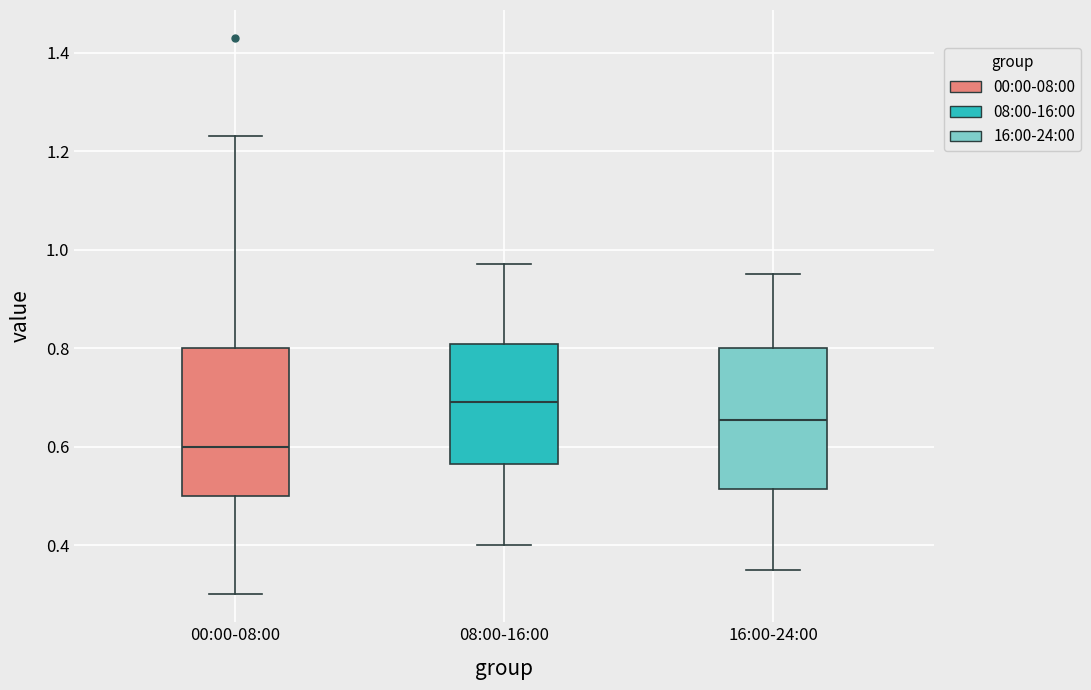

Reading left to right, read every box against the y-axis: the position of its median line, the range the box covers, and the ends of its whiskers. The values are not printed on the chart, so give them approximately, as read against the axis.

00:00-08:00: median 0.60, box 0.50 to 0.80, whiskers 0.30 to 1.24
08:00-16:00: median 0.70, box 0.56 to 0.80, whiskers 0.40 to 0.98
16:00-24:00: median 0.66, box 0.52 to 0.80, whiskers 0.36 to 0.96